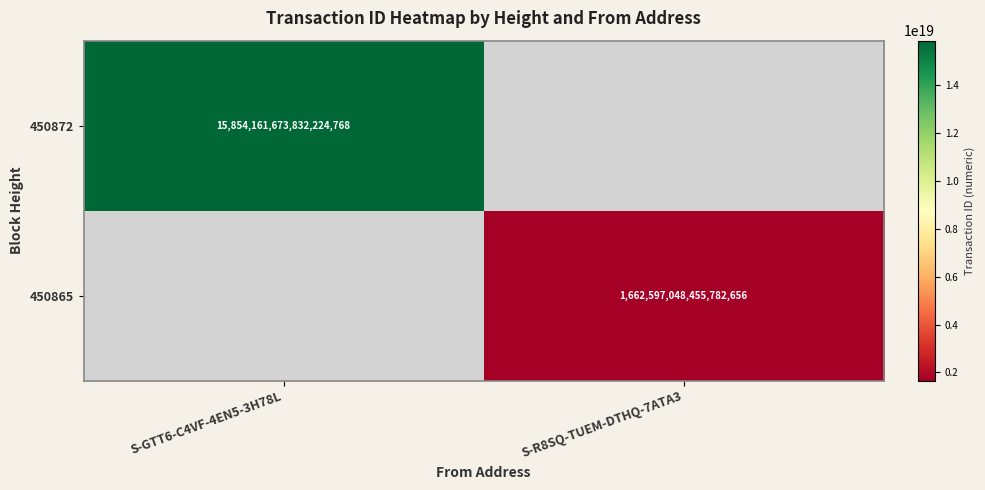

The 450872 series shows 10600473144112097280 at S-GTT6-C4VF-4EN5-3H78L. True or false?

False